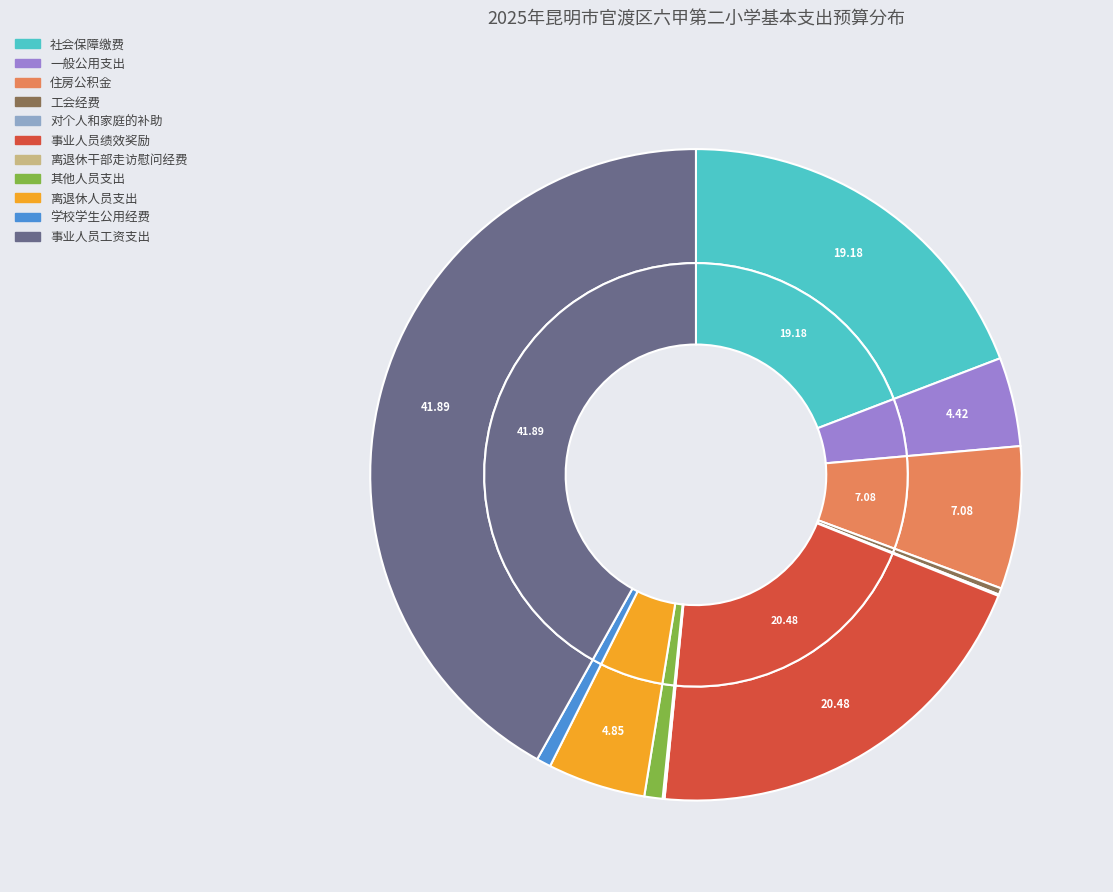

What is the largest slice in the pie chart?

事业人员工资支出